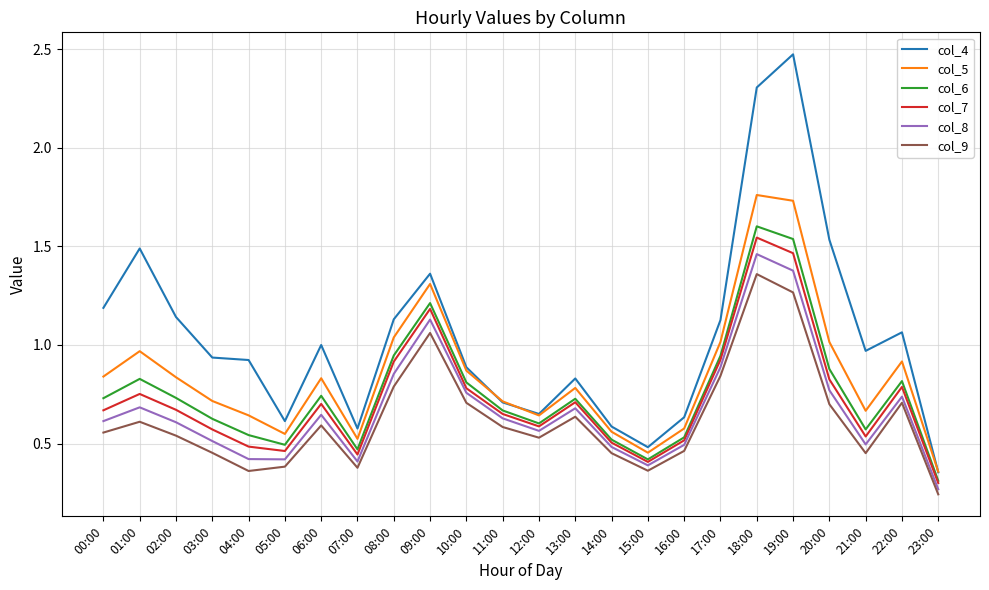

Is it true that col_5 equals 0.8 at 05:00?

False